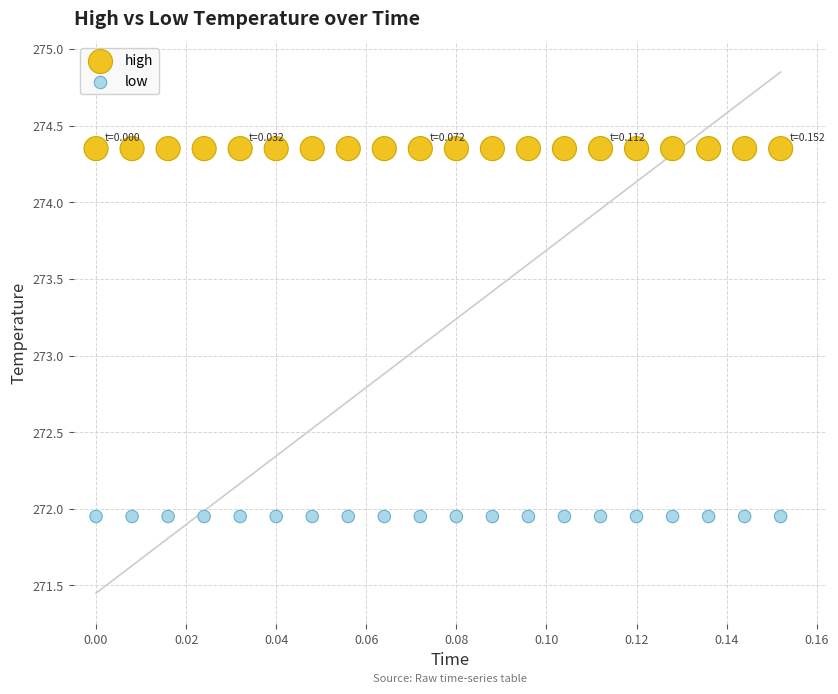

Which series contains the highest Y value?

high